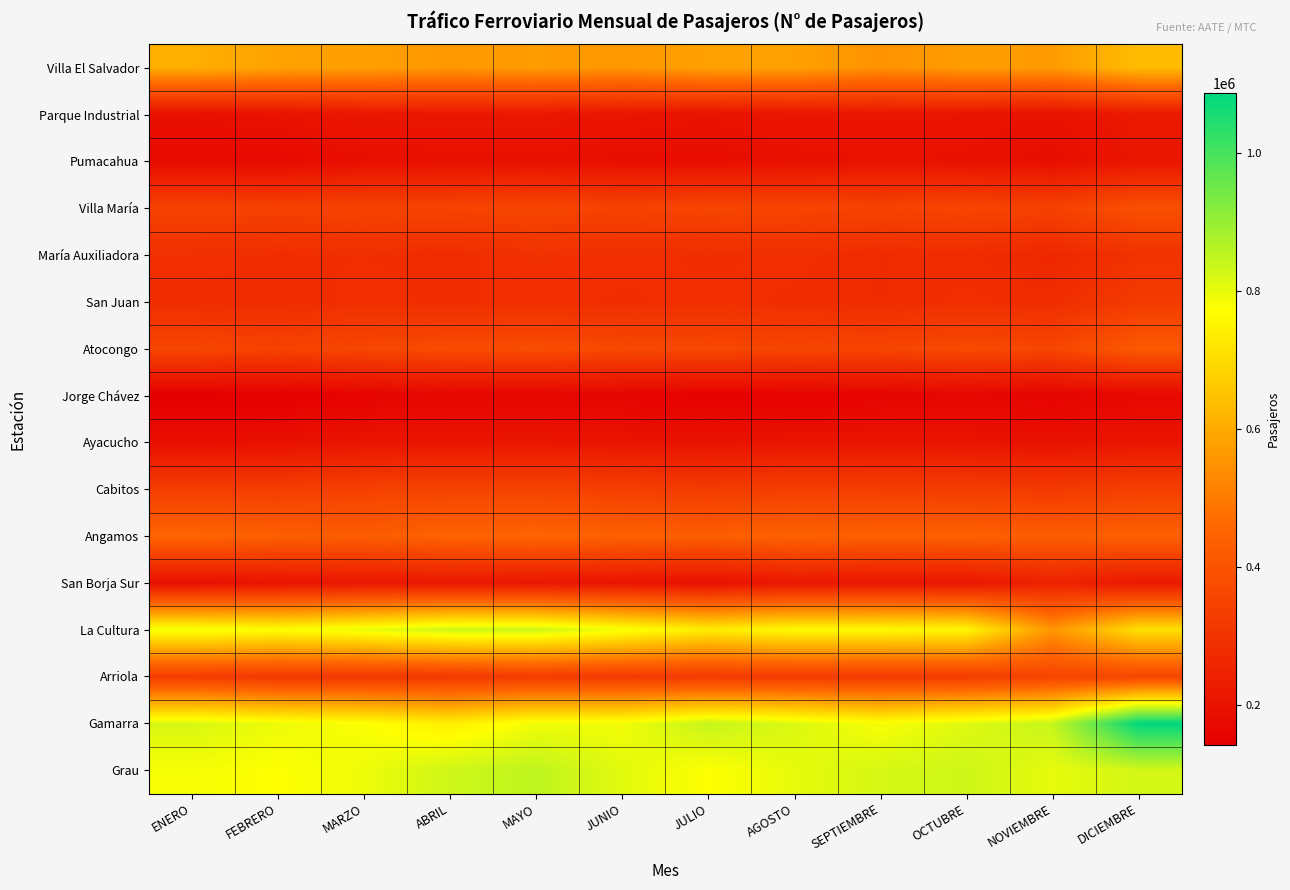

Which has a higher value, JUNIO or NOVIEMBRE?

NOVIEMBRE